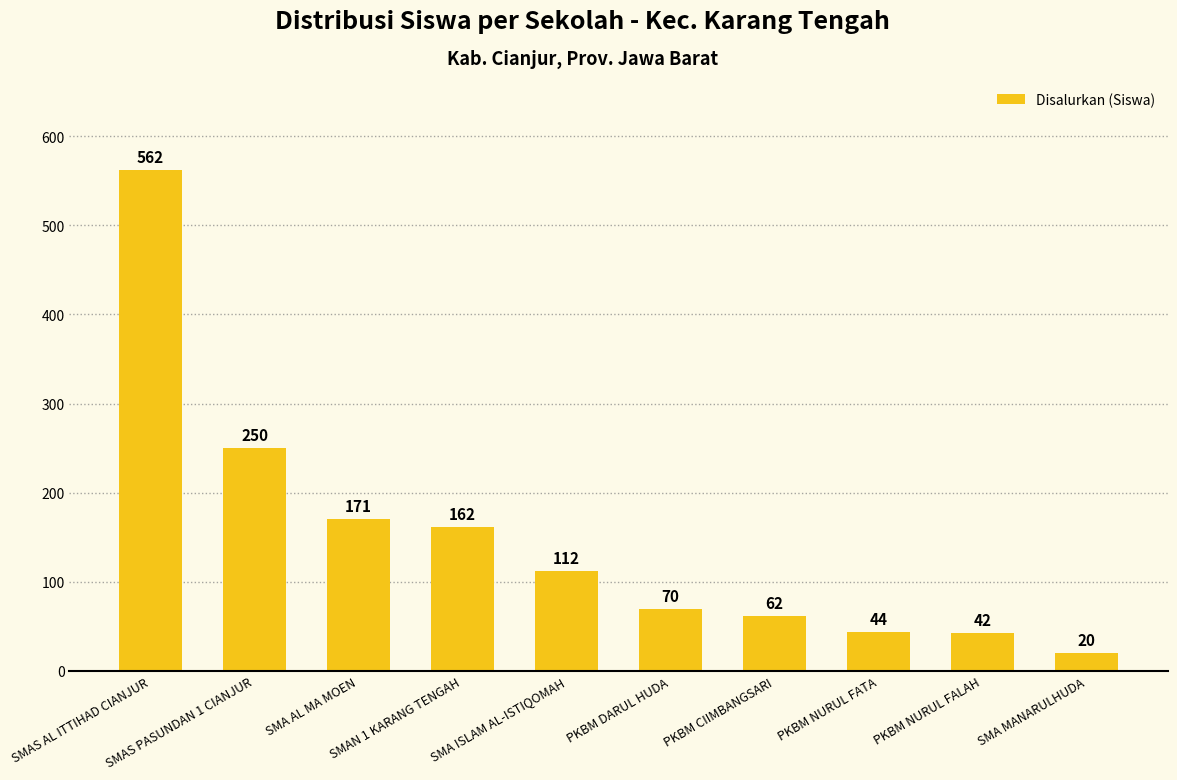

The chart shows a value of 171 at SMA AL MA MOEN. True or false?

True